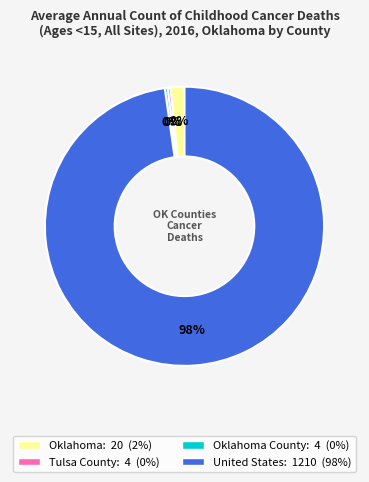

To the nearest percent, what is the average slice percentage?

25%